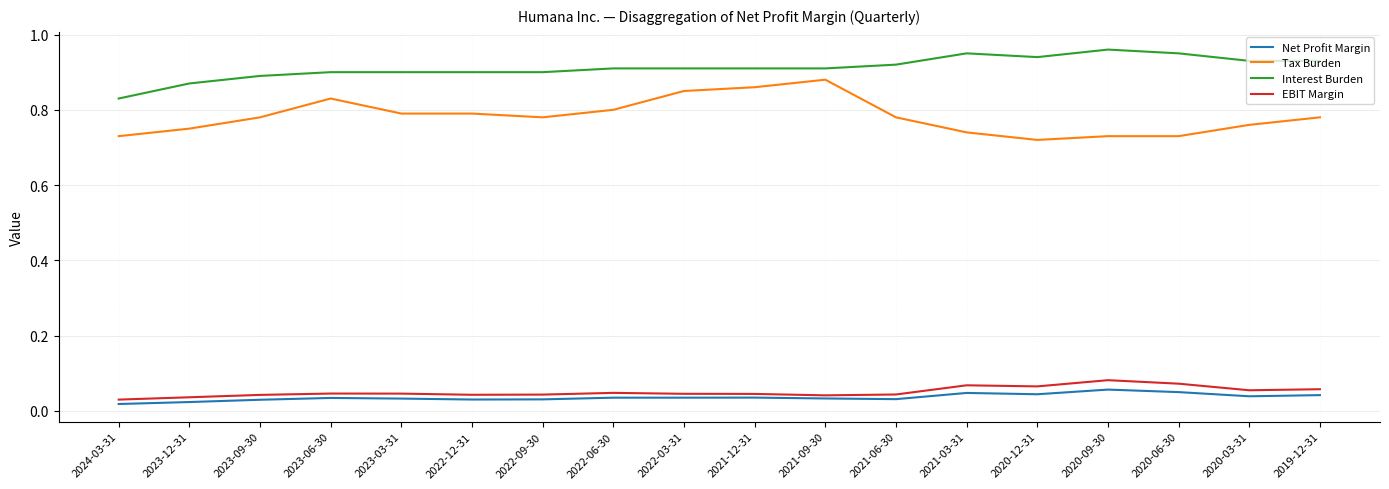

Which series has the largest total across all categories?

Interest Burden